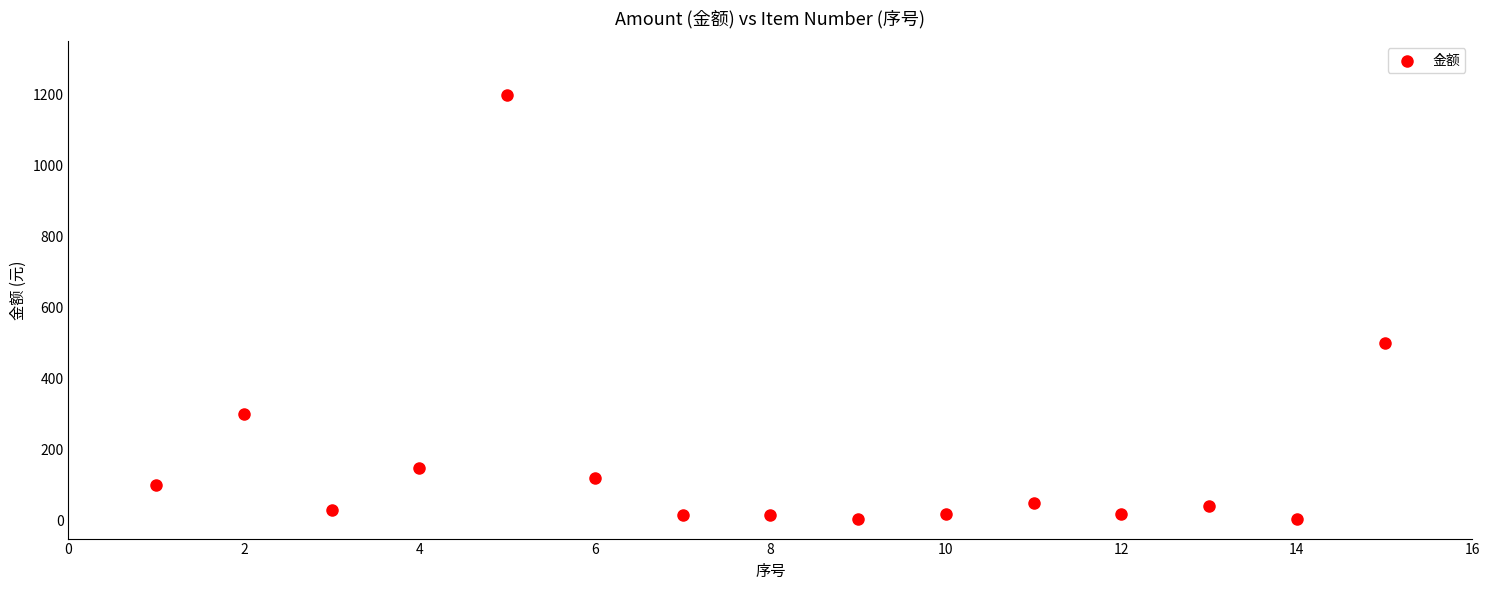

What Y value in the scatter plot is closest to 603?

500